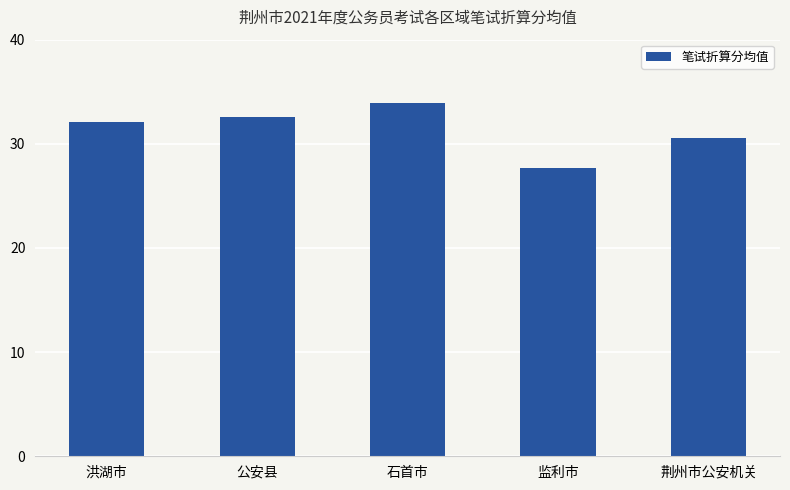

Which category has the lowest value across all series?

监利市